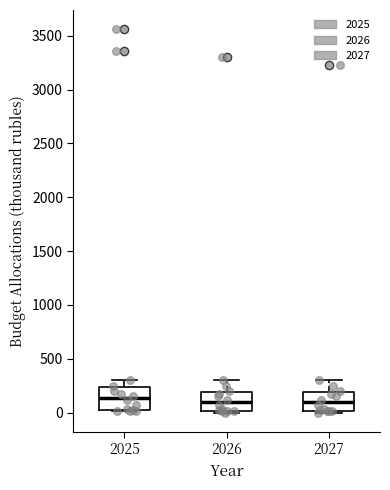

Reading left to right, read every box against the y-axis: the position of its median line, the range the box covers, and the ends of its whiskers. The values are not printed on the chart, so give them approximately, as read against the axis.

2025: median 150, box 0 to 250, whiskers 0 to 300
2026: median 100, box 0 to 200, whiskers 0 (just below the box's lower edge) to 300
2027: median 100, box 0 to 200, whiskers 0 (just below the box's lower edge) to 300